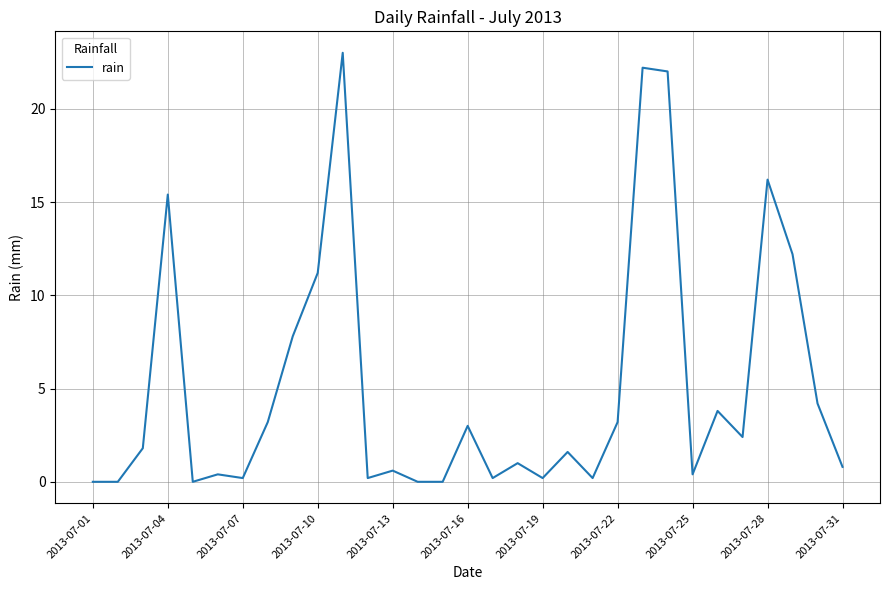

What is the difference between the maximum and minimum values?

23.0